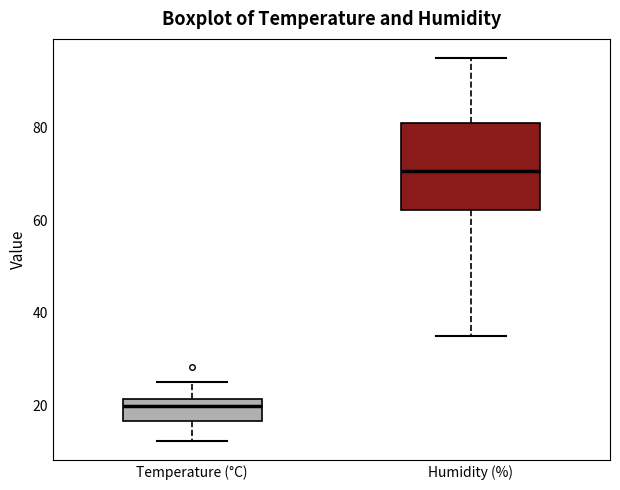

Where is the upper edge of the box for Humidity (%) on the y-axis? The values are not printed on the chart, so give them approximately, as read against the axis.

82